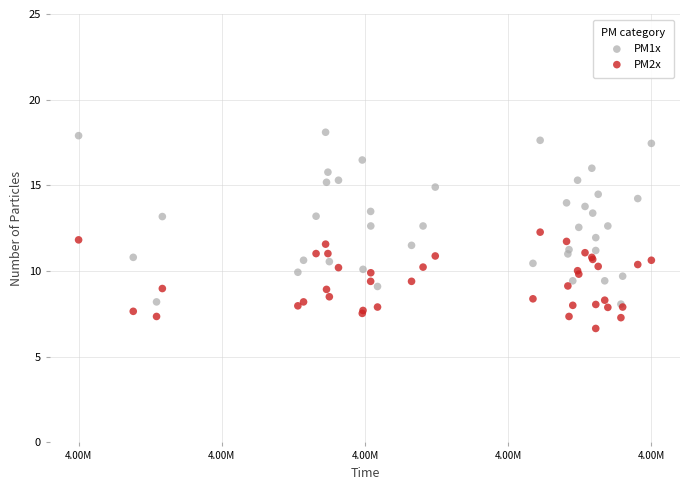

Which series has the widest spread of Y values?

PM1x